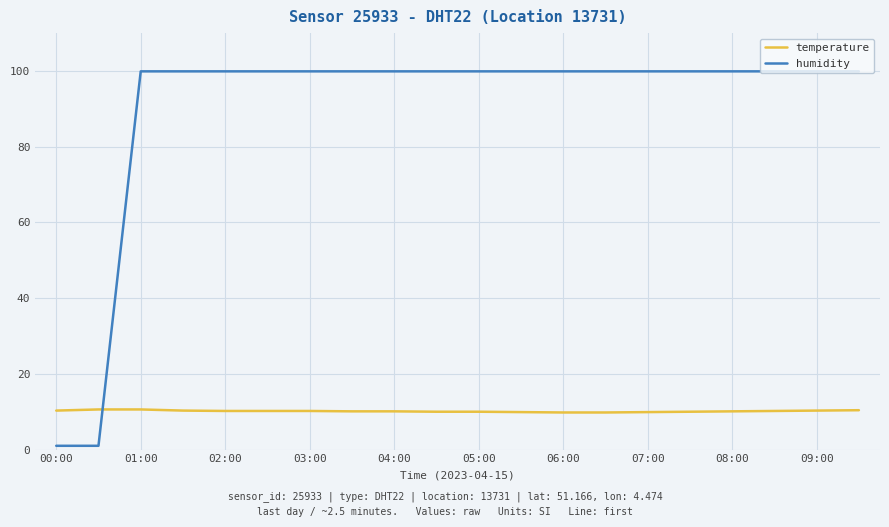

Which series has the largest total across all categories?

humidity